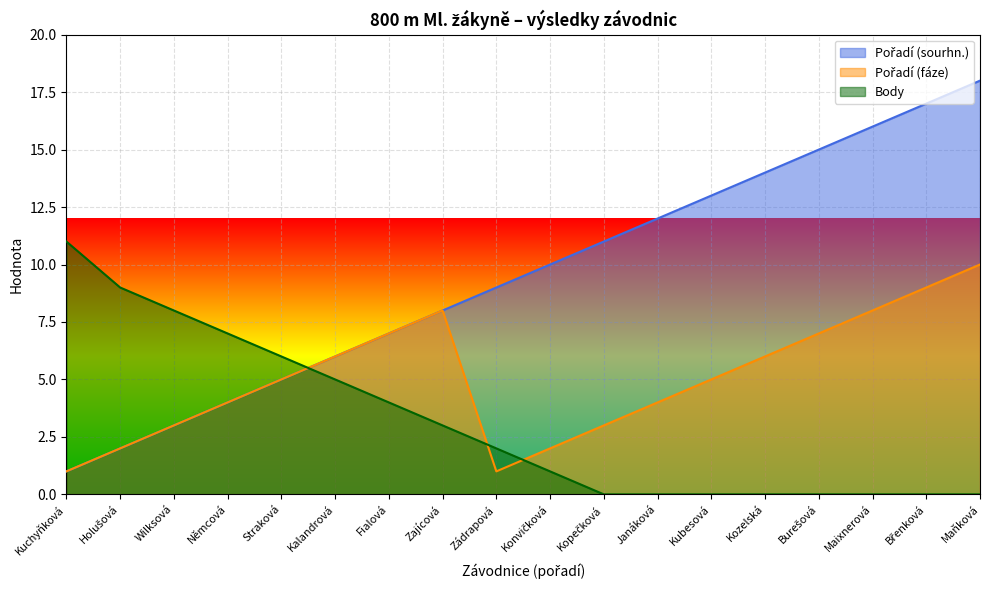

At Němcová, list the series in order from smallest to largest.

Pořadí (sourhn.), Pořadí (fáze), Body